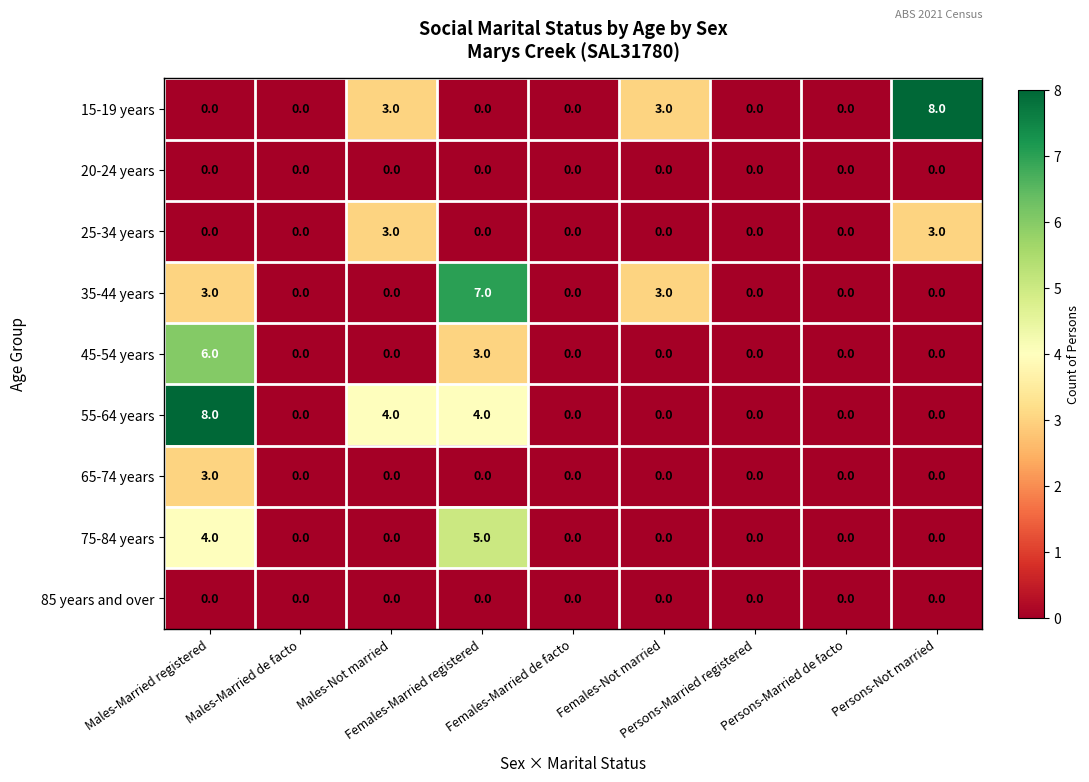

Which series has the largest total across all categories?

55-64 years